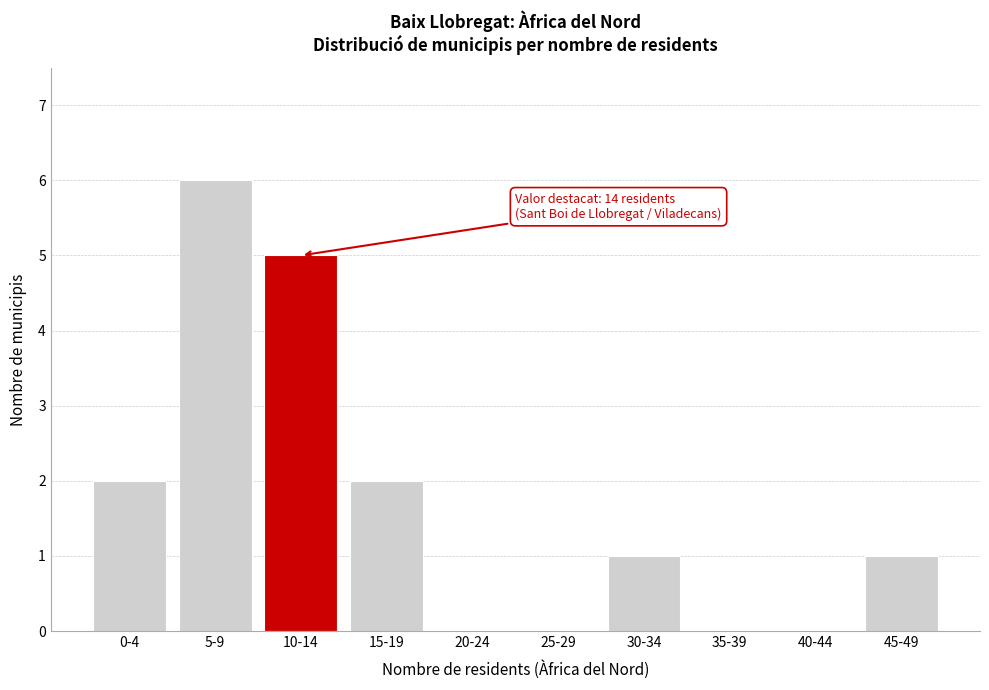

Reading left to right, list all the values displayed in this chart.

0-4=2	5-9=6	10-14=5	15-19=2	20-24=0	25-29=0	30-34=1	35-39=0	40-44=0	45-49=1